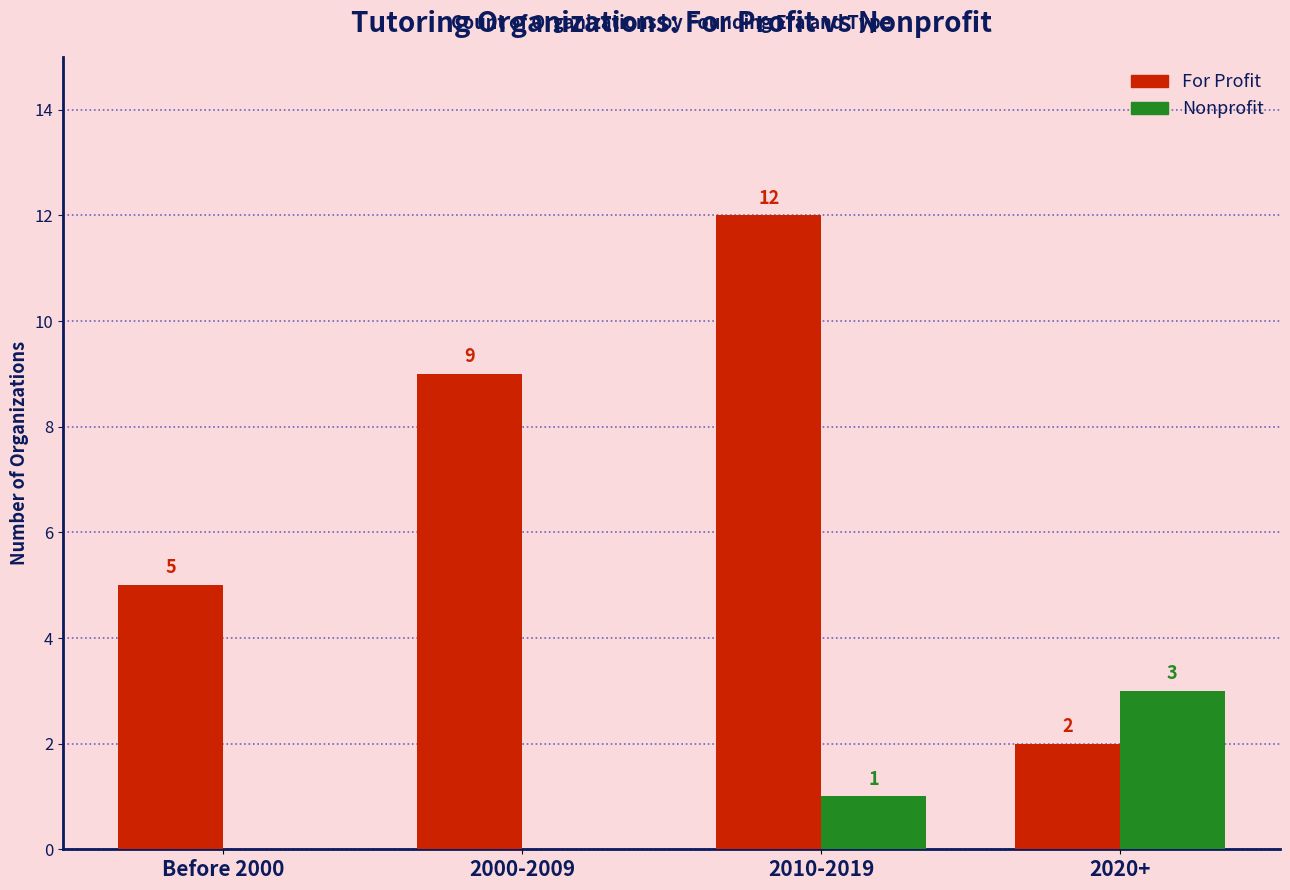

At which label is Nonprofit closest to 1?

2010-2019